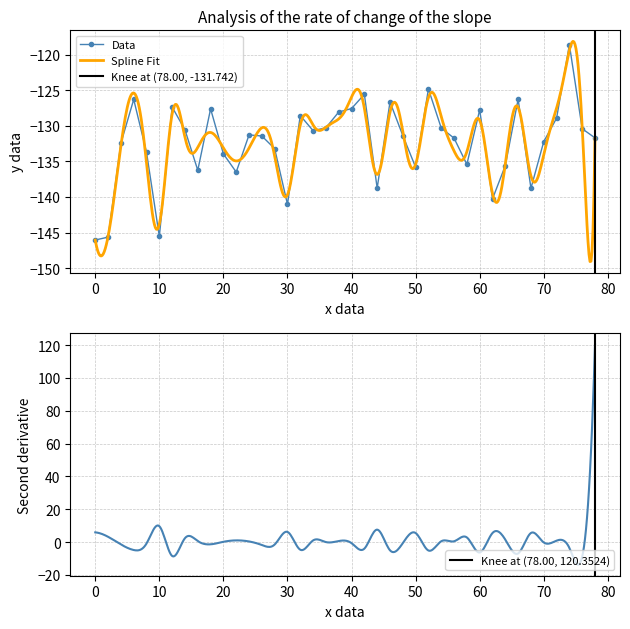

True or false: there are more than 2 points higher than both neighbors.

True